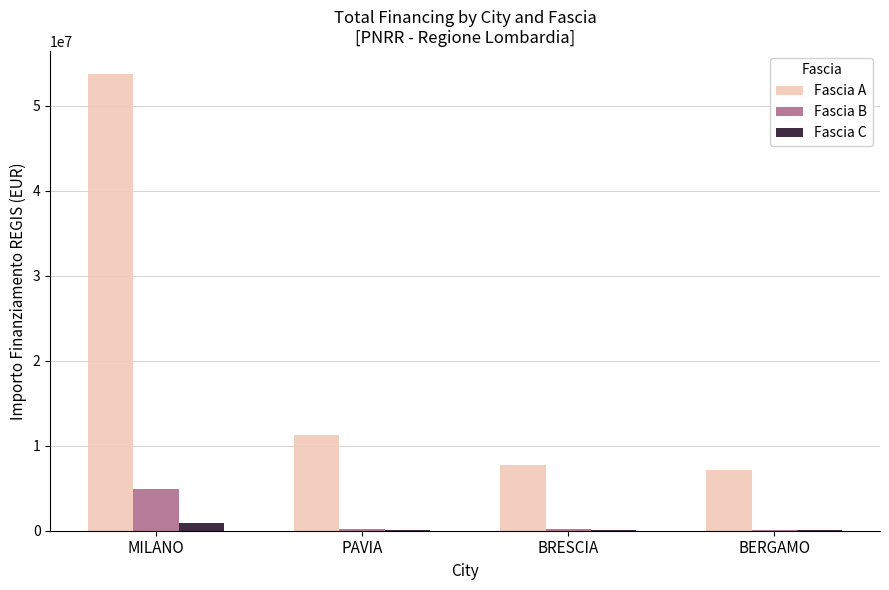

Which series changed the most between MILANO and PAVIA?

Fascia A